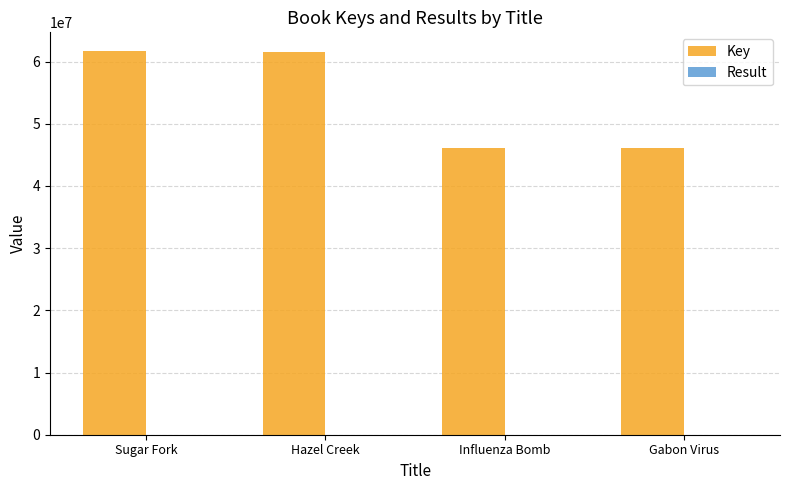

What is the total value across all series at Influenza Bomb?

46140810